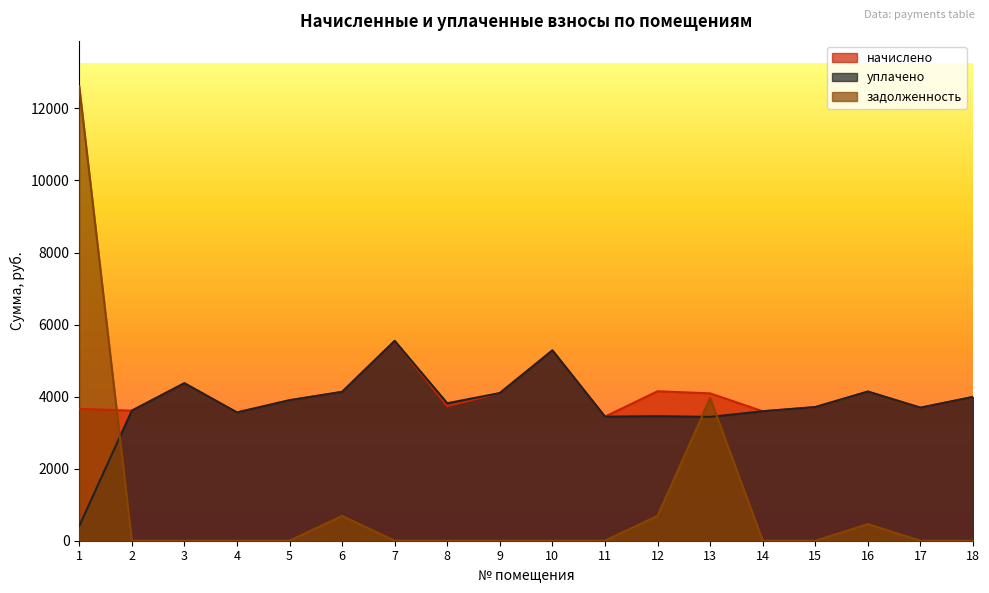

The начислено series shows 5547.6 at 7. True or false?

True